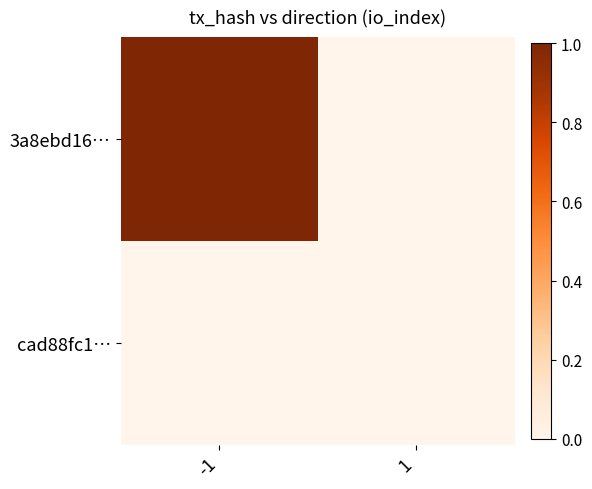

Which series has the largest total across all categories?

3a8ebd16…